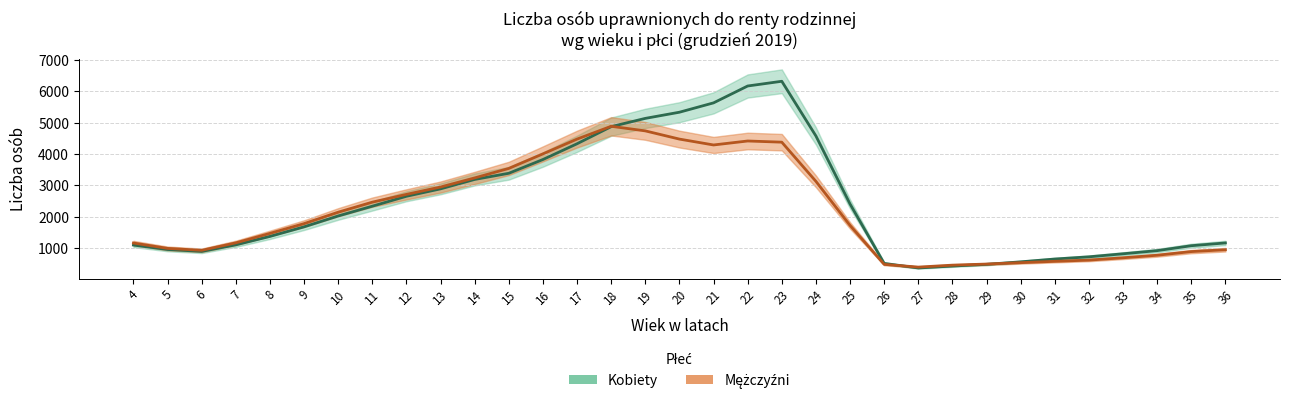

Which series has the largest total across all categories?

Kobiety